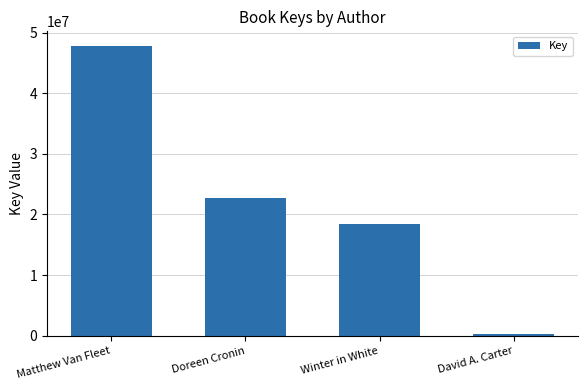

At which category does the chart reach its minimum across all series?

David A. Carter